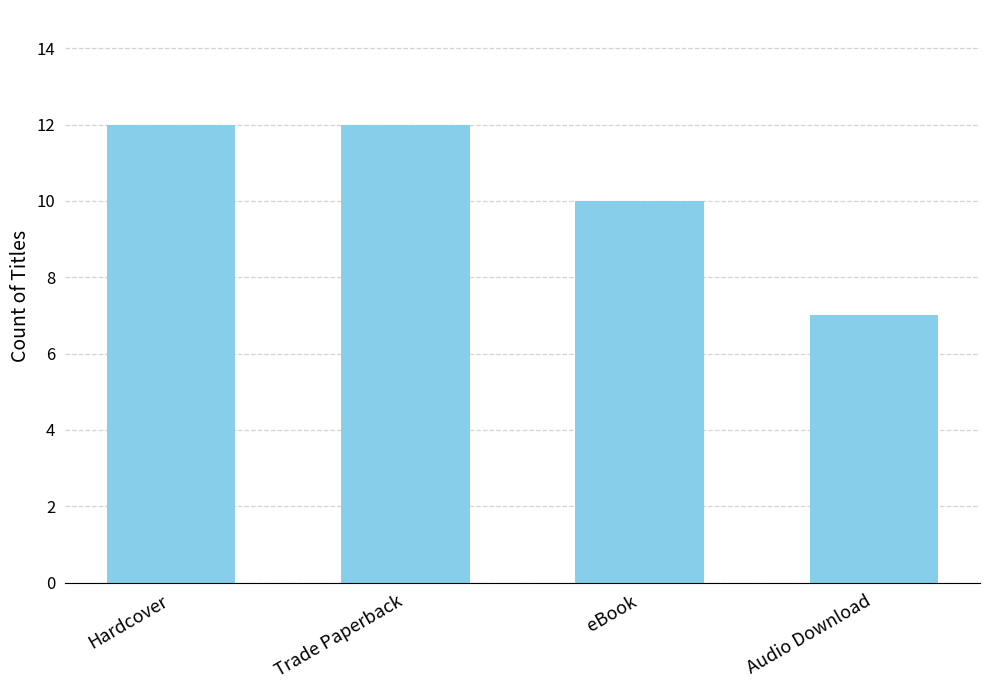

Where is the data nearest to the value 9?

eBook